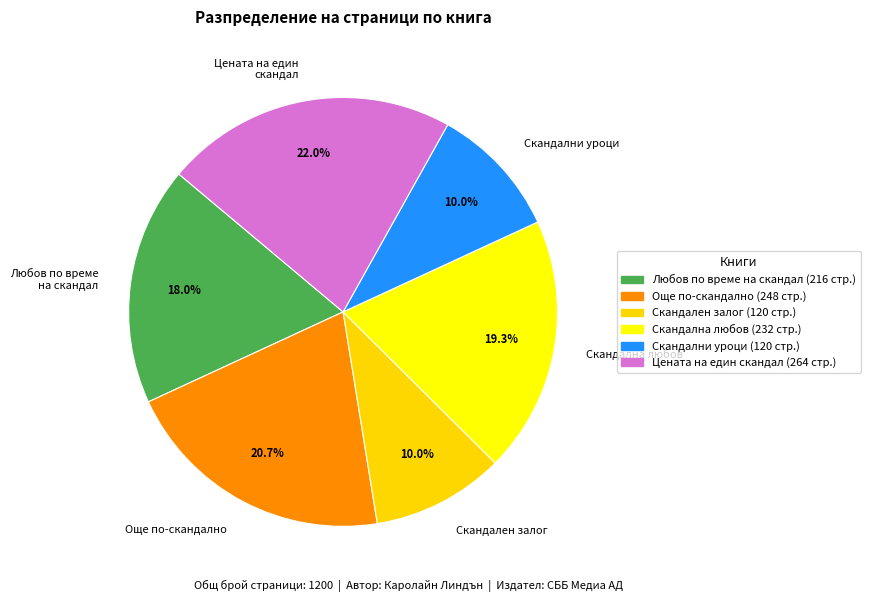

Combined, what portion of the pie is Скандален залог and Цената на един скандал?

32.0%